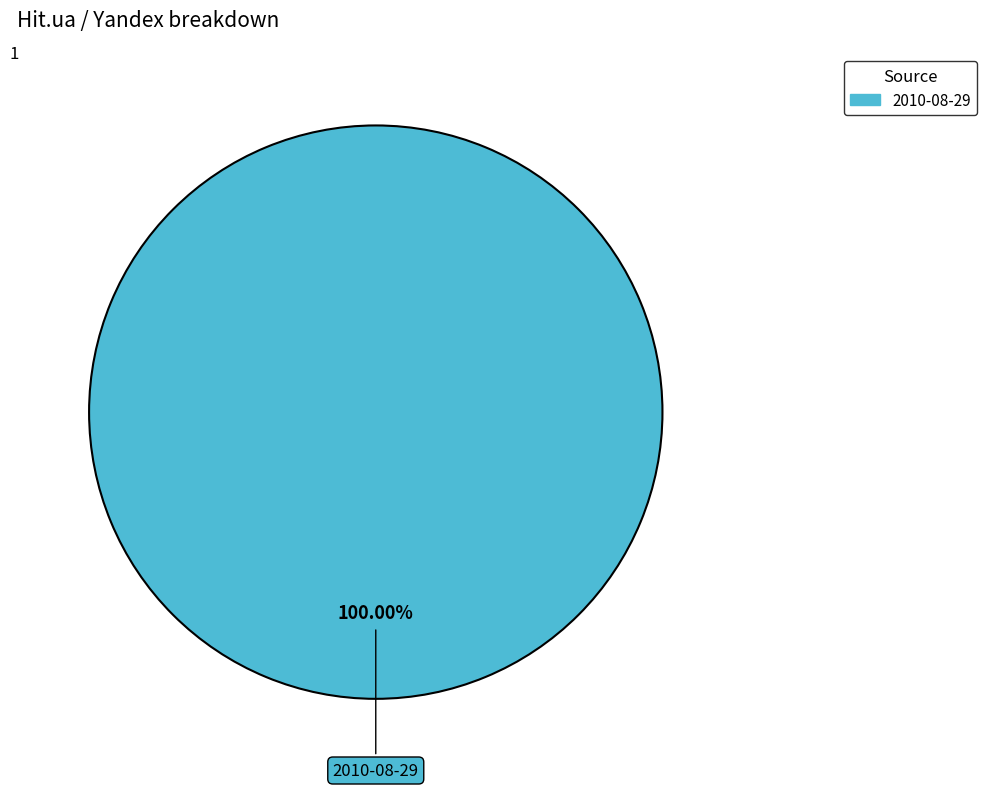

Does any single category account for the majority?

Yes